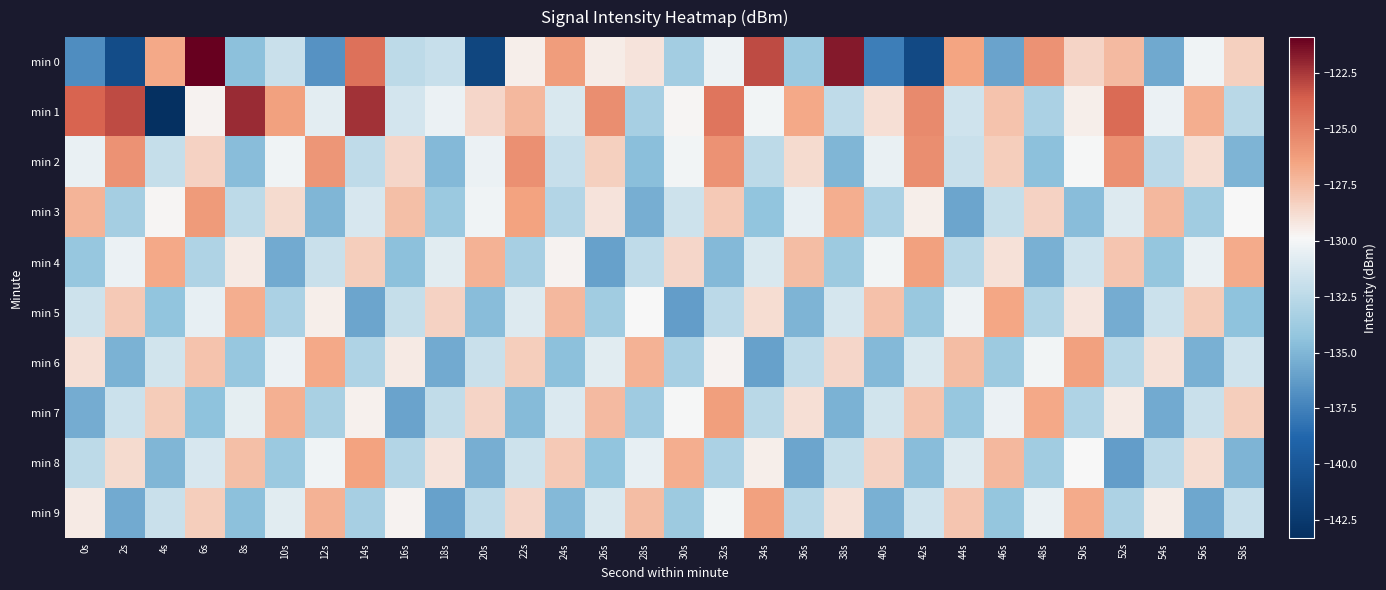

Which label corresponds to the largest value in the chart?

6s